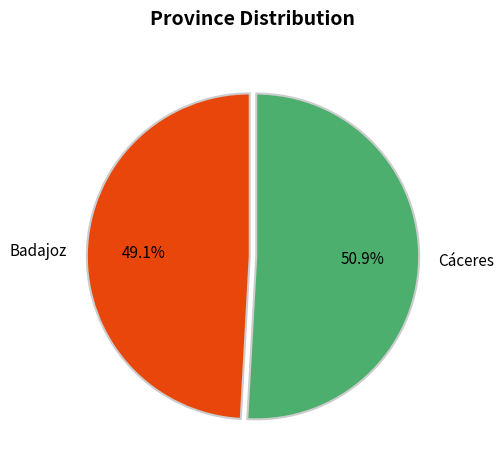

Combined, do Badajoz and Cáceres account for over 50%?

Yes